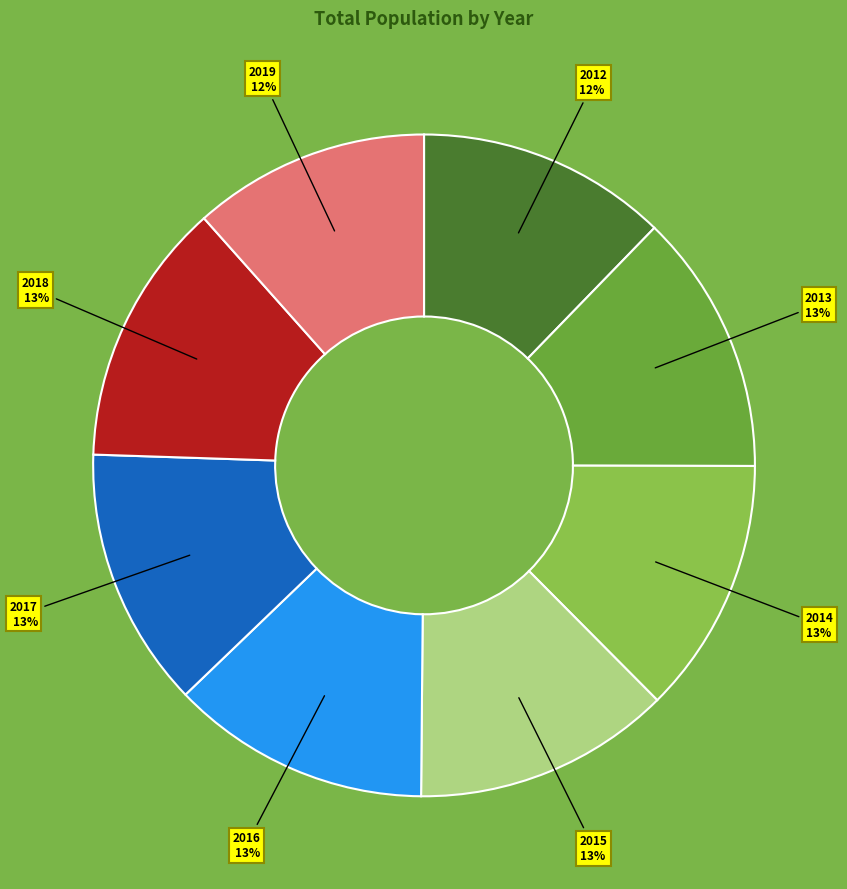

What percentage is the 2013 slice, to the nearest percent?

13%